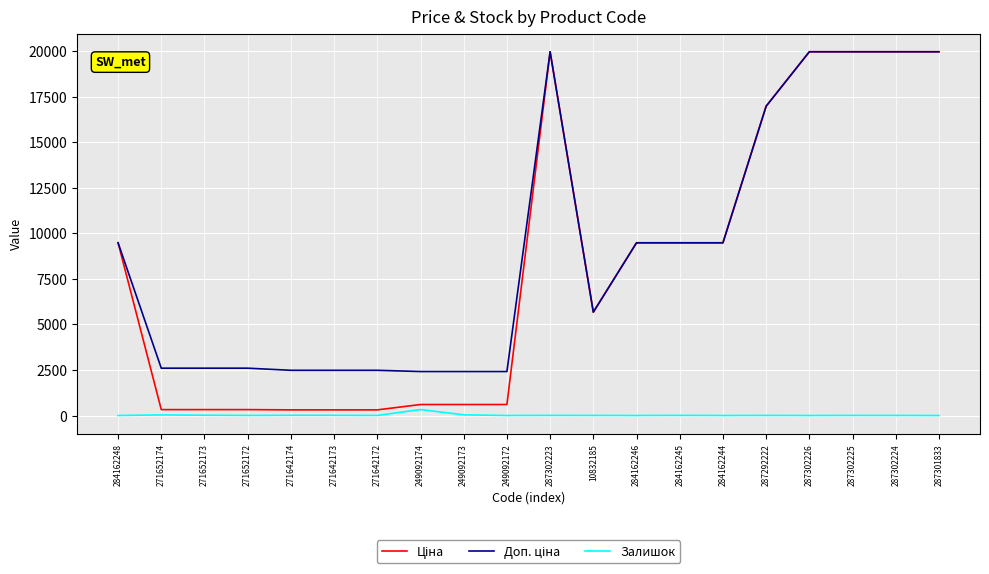

What is the maximum value shown in the chart?

19964.2